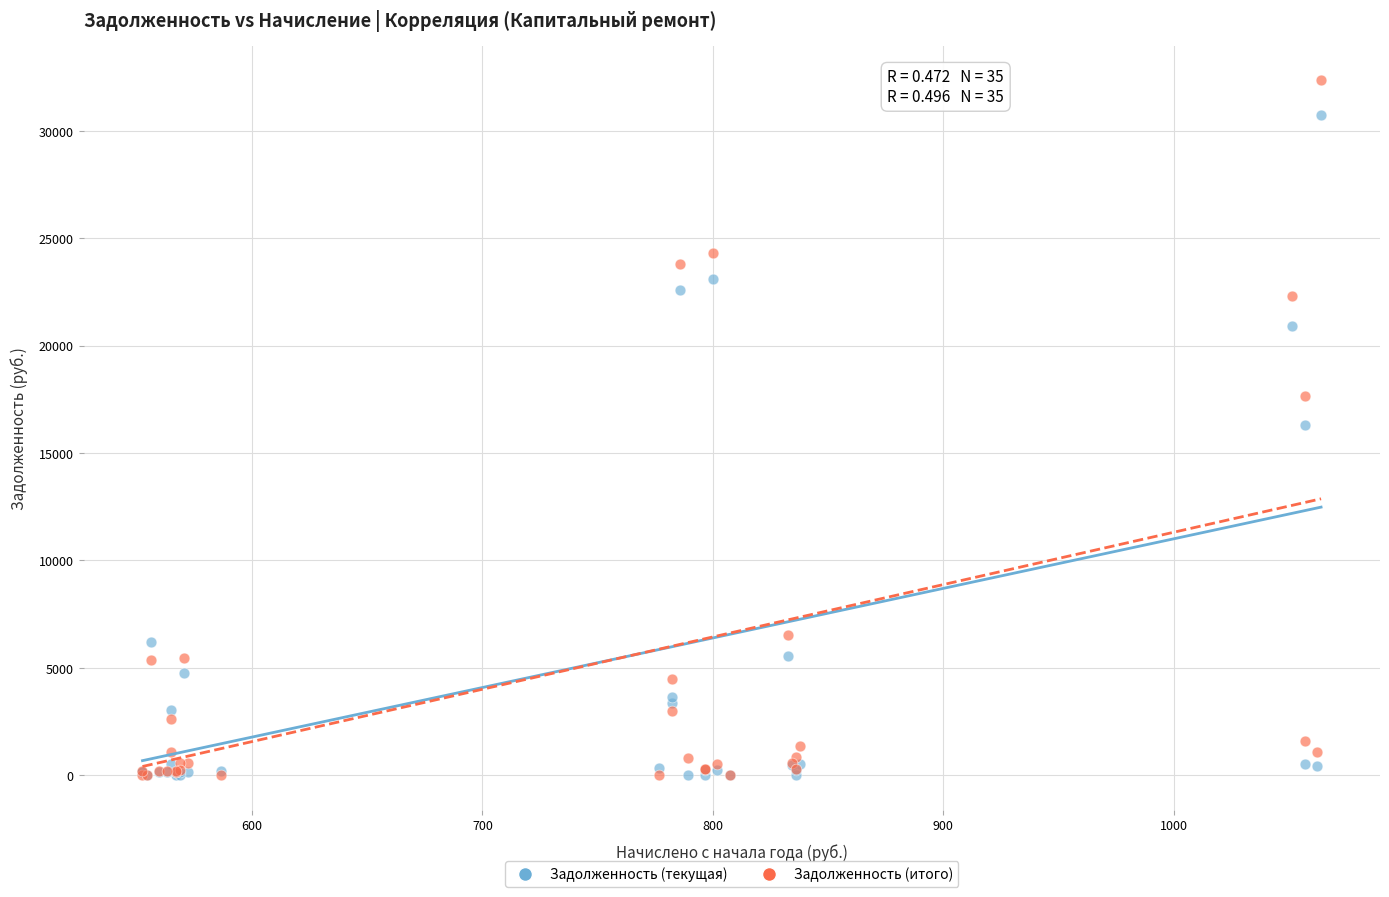

In the Задолженность (текущая) series, what Y value is closest to 15359?

16291.5